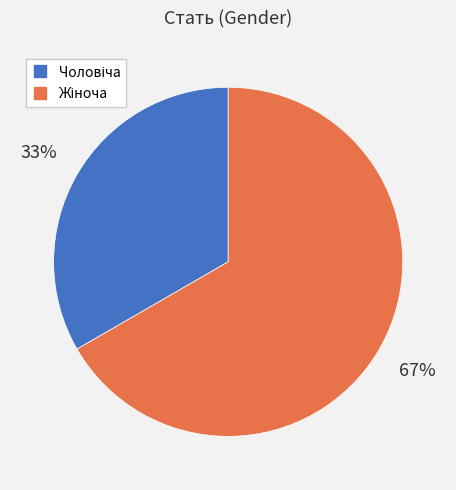

To the nearest percent, what is the average slice percentage?

50%